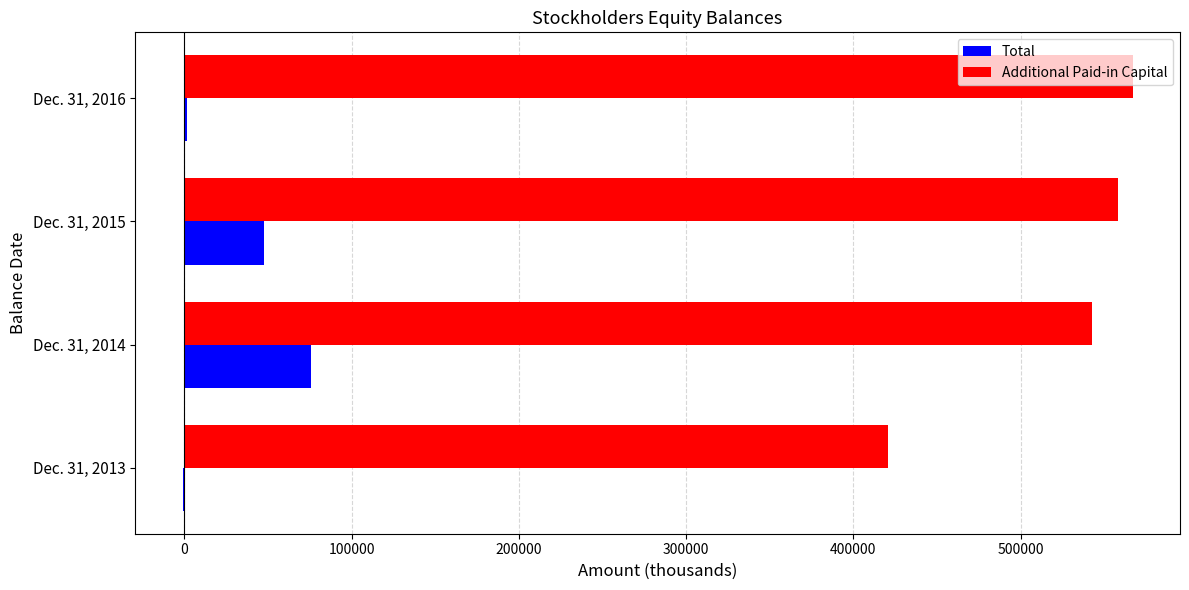

Which series changed the most between Dec. 31, 2013 and Dec. 31, 2015?

Additional Paid-in Capital